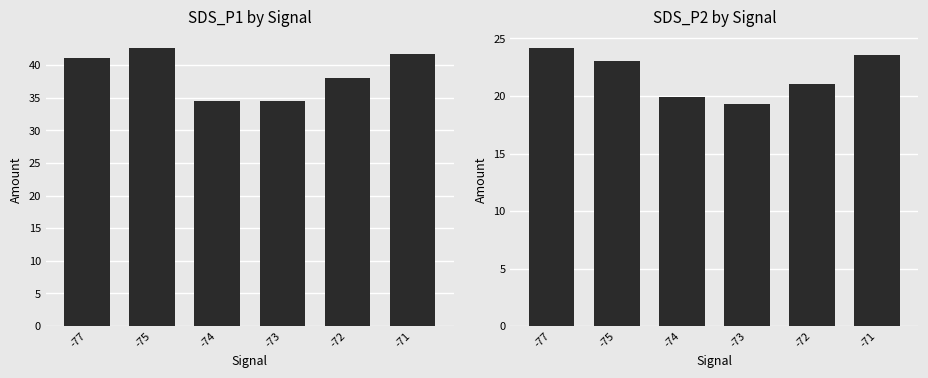

What is the value of the SDS_P1 bar at the 6th from the left?

41.6